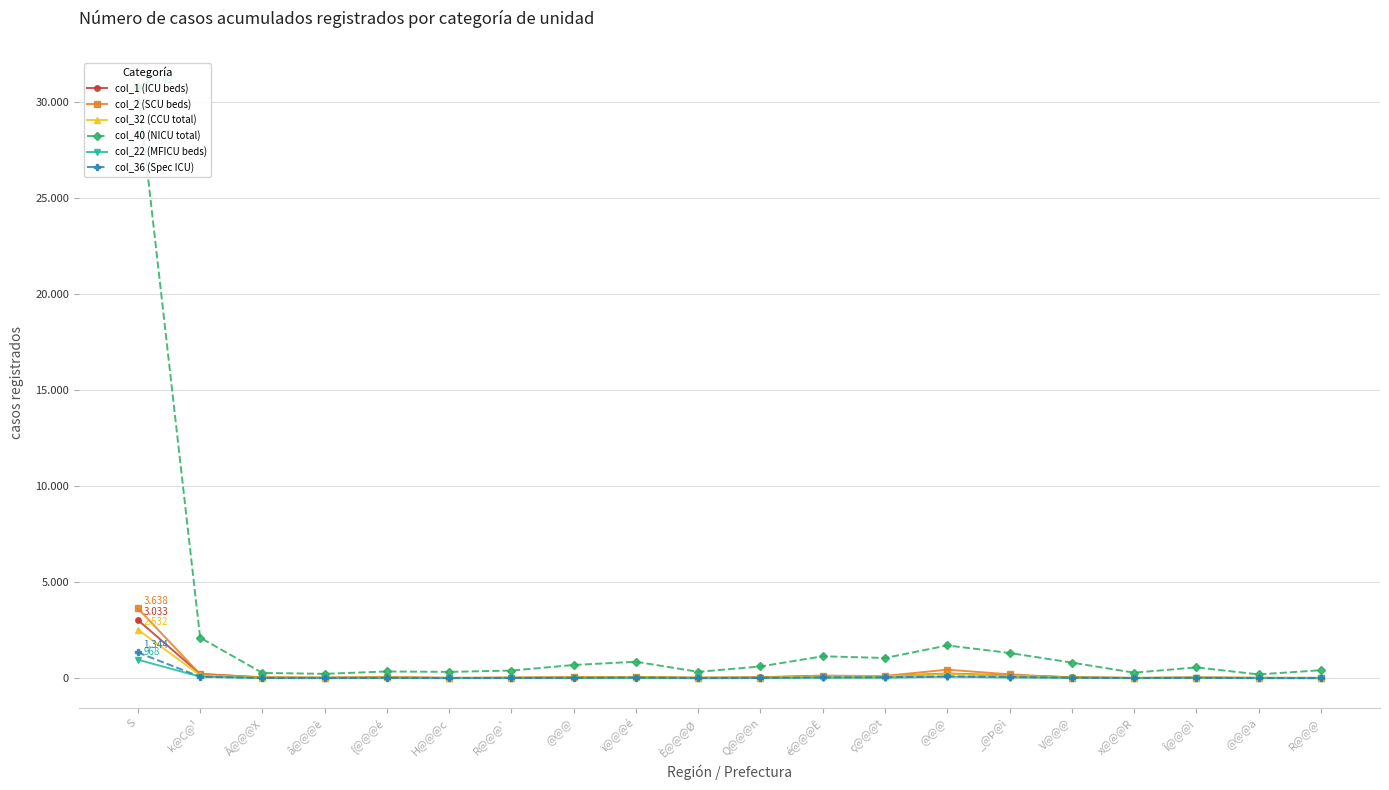

Does the chart have visible grid lines?

Yes